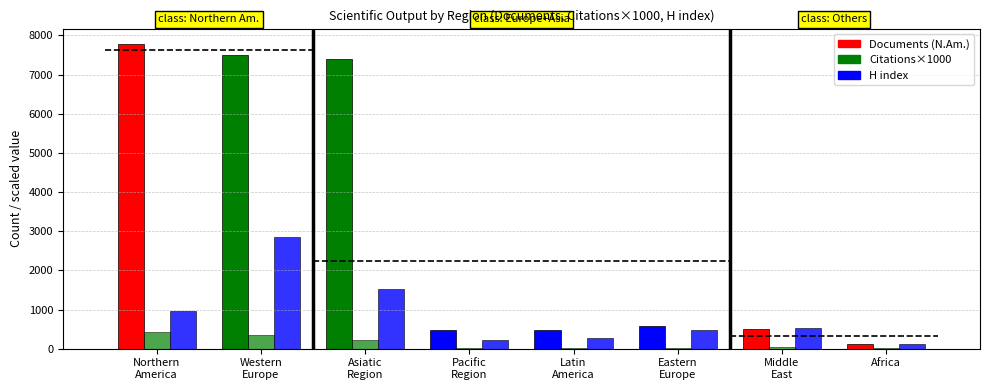

What is the approximate value of Citations (×1000) at Pacific
Region?

21.8